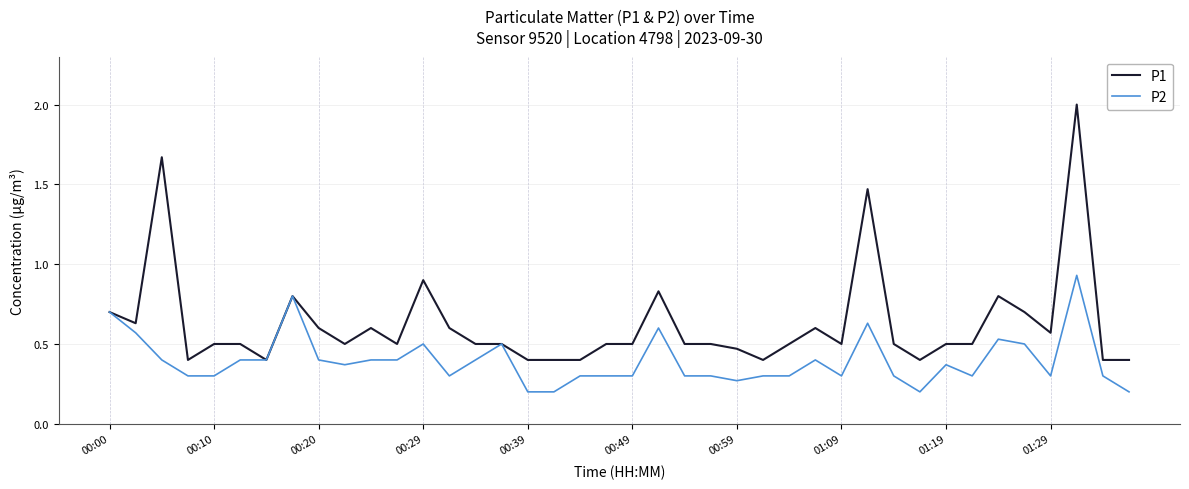

How many categories are shown in the chart?

40